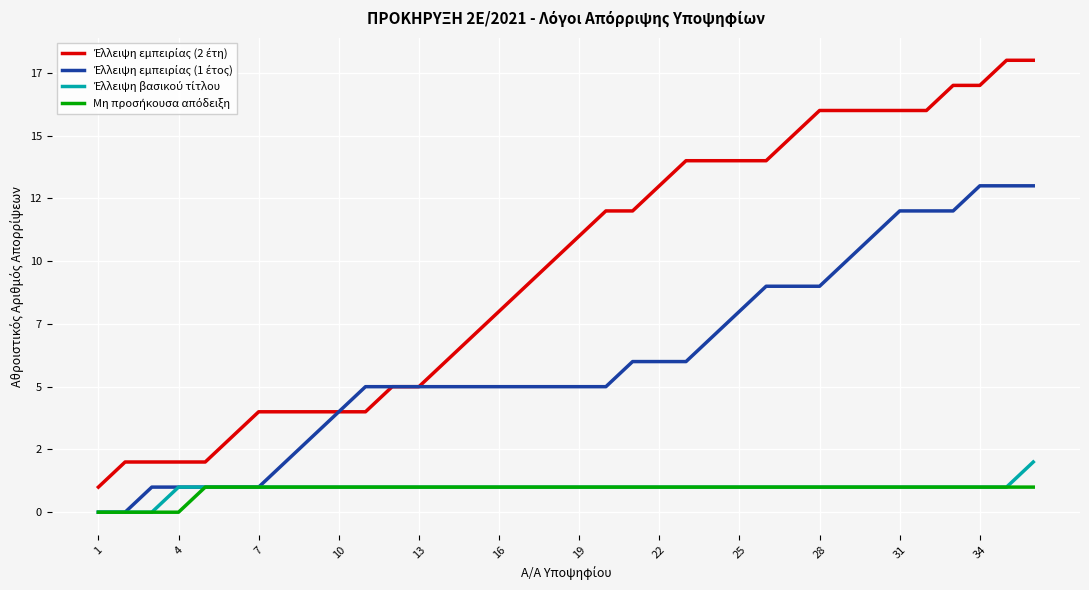

Is this an area chart (filled region under the line)?

No